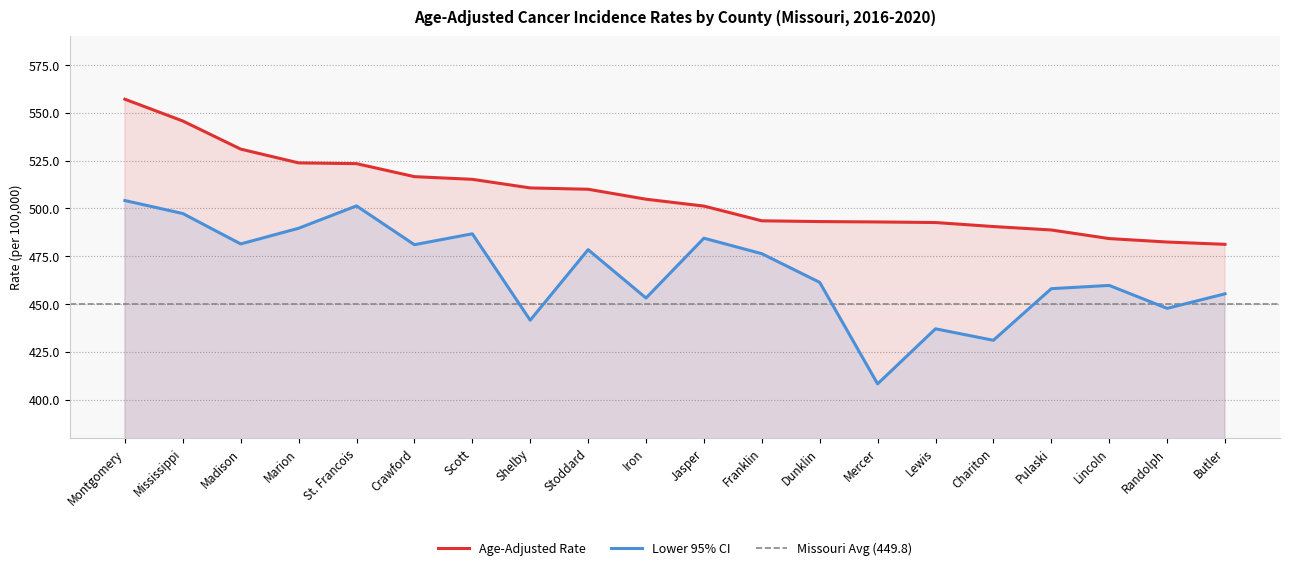

True or false: Lower 95% CI has a value of 211.9 at Dunklin.

False